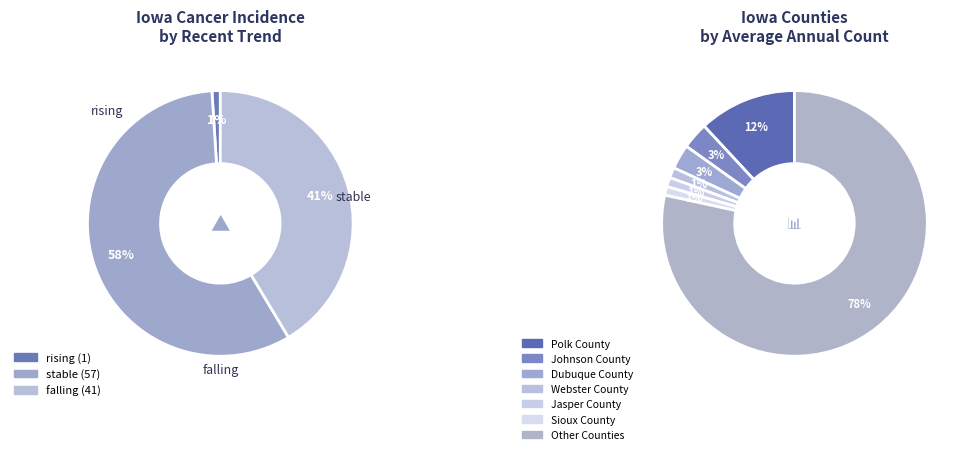

What is the change in value from rising to falling?

+40